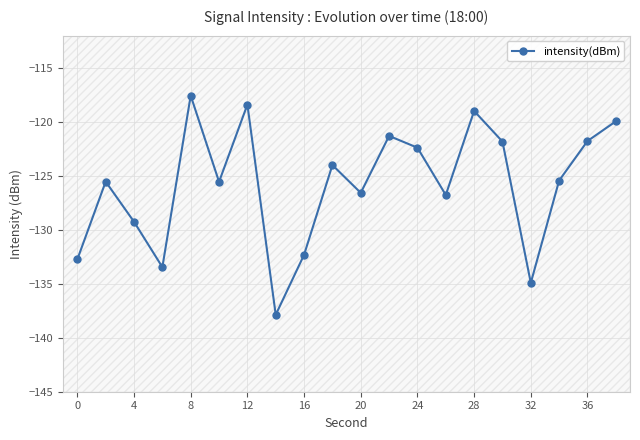

What is the lowest value of the intensity(dBm) series?

-137.9